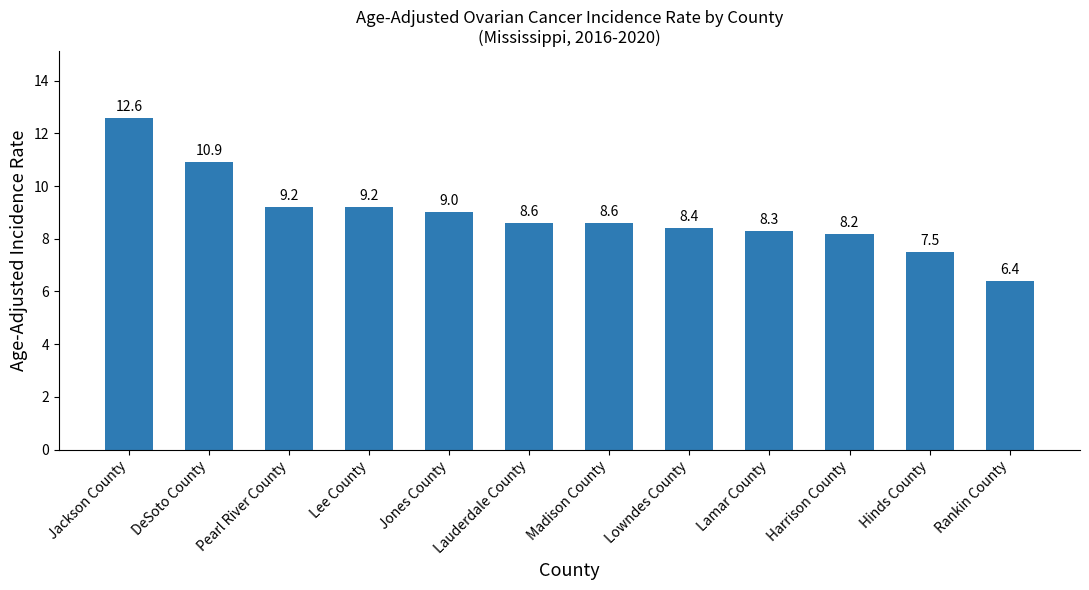

The value at Madison County is 8.6. True or false?

True